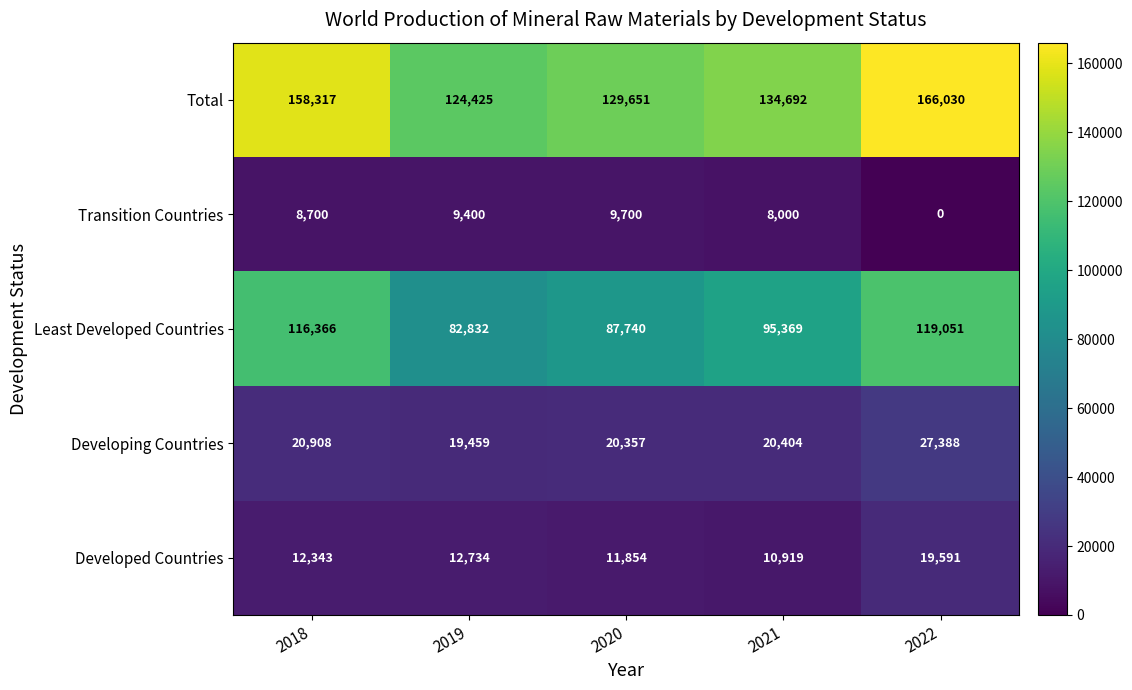

The value of Total at 2021 is 235103. True or false?

False